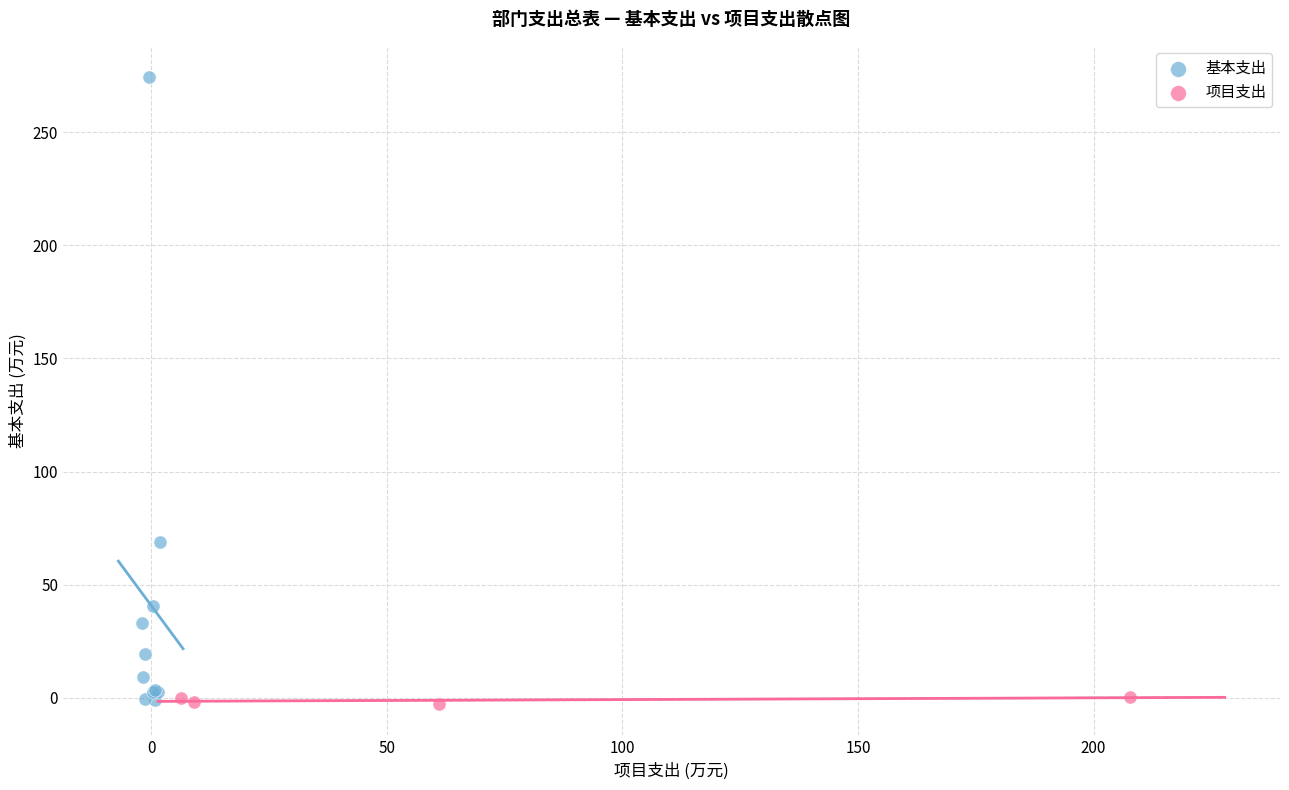

Which series has the widest spread of Y values?

基本支出